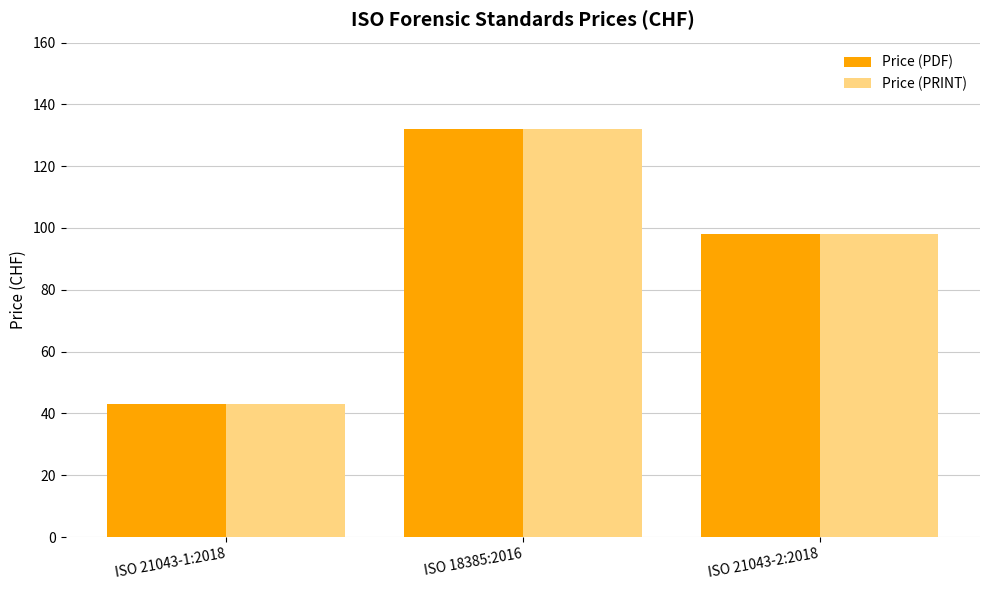

What is the label of the 1st bar from the right?

ISO 21043-2:2018